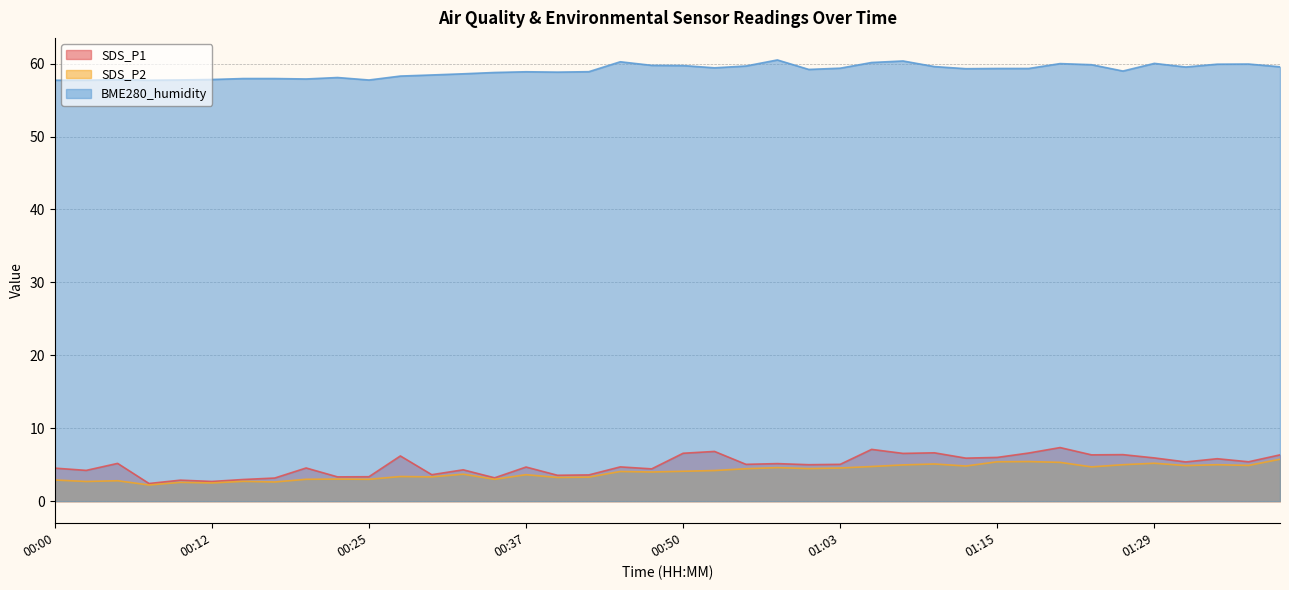

True or false: SDS_P2 has more than 2 interior local peaks.

True